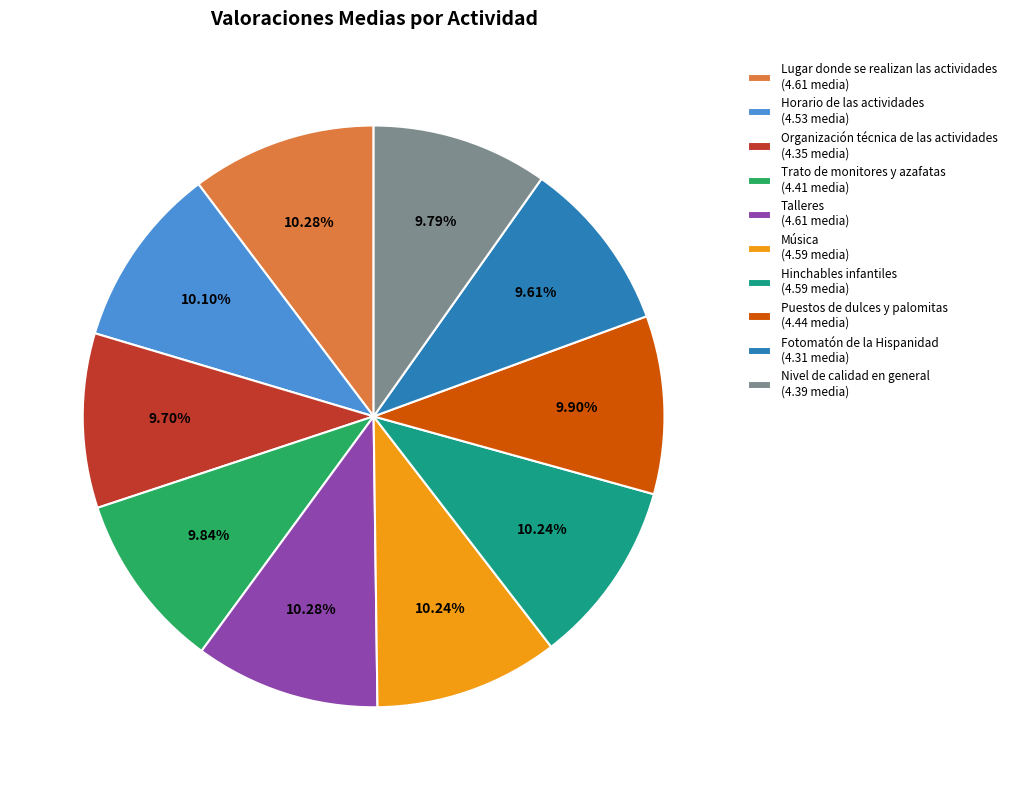

What percentage is NOT represented by Hinchables infantiles?

89.8%